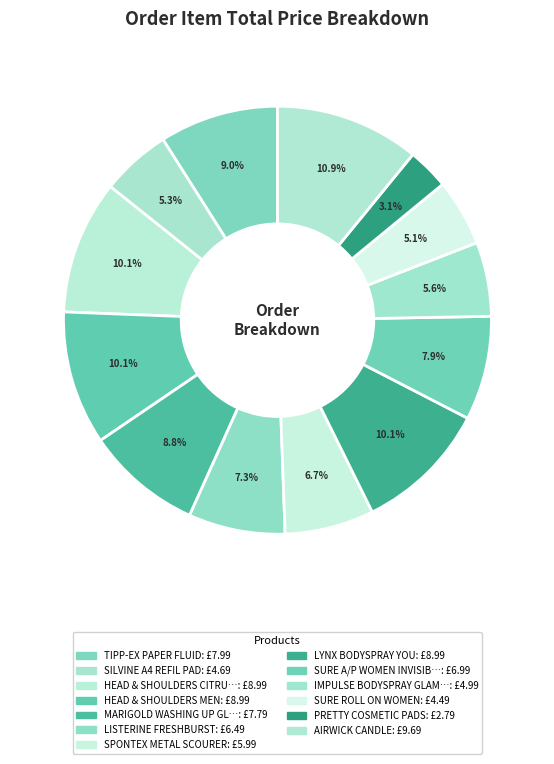

How many slices are in this pie chart?

13